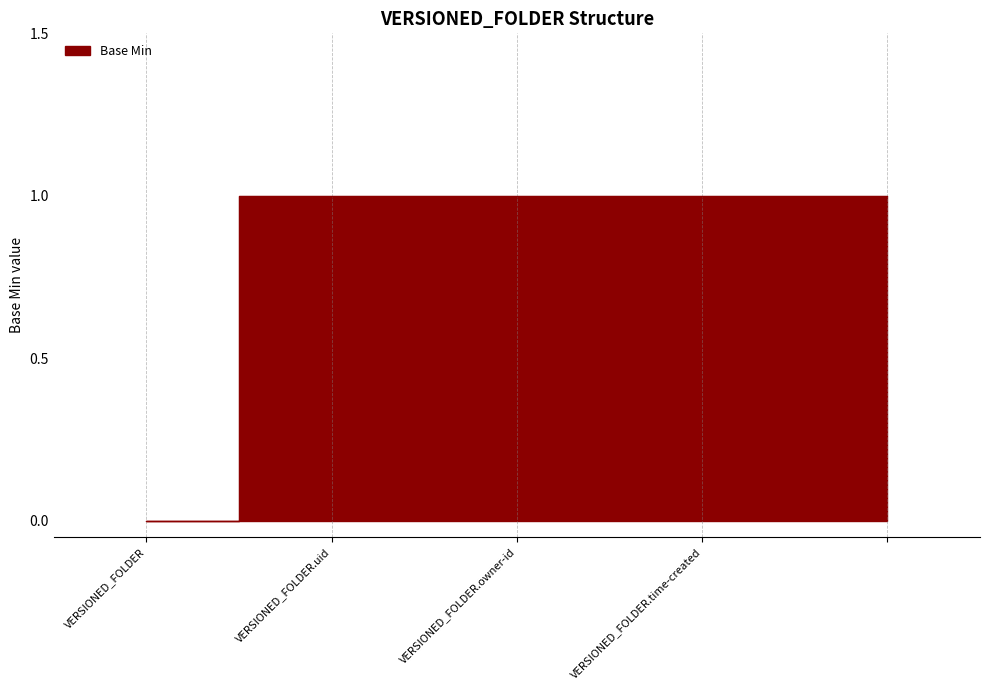

The value at VERSIONED_FOLDER is 1. True or false?

False